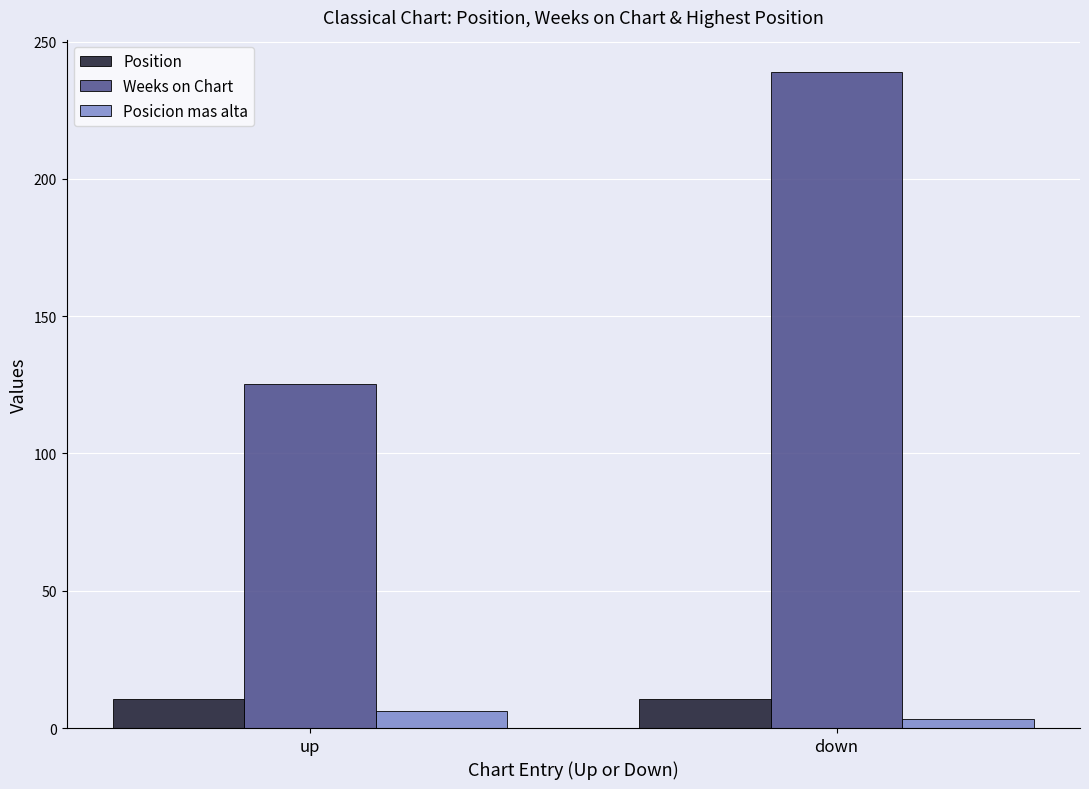

What is the value of the Weeks on Chart bar at the 2nd from the left?

238.8